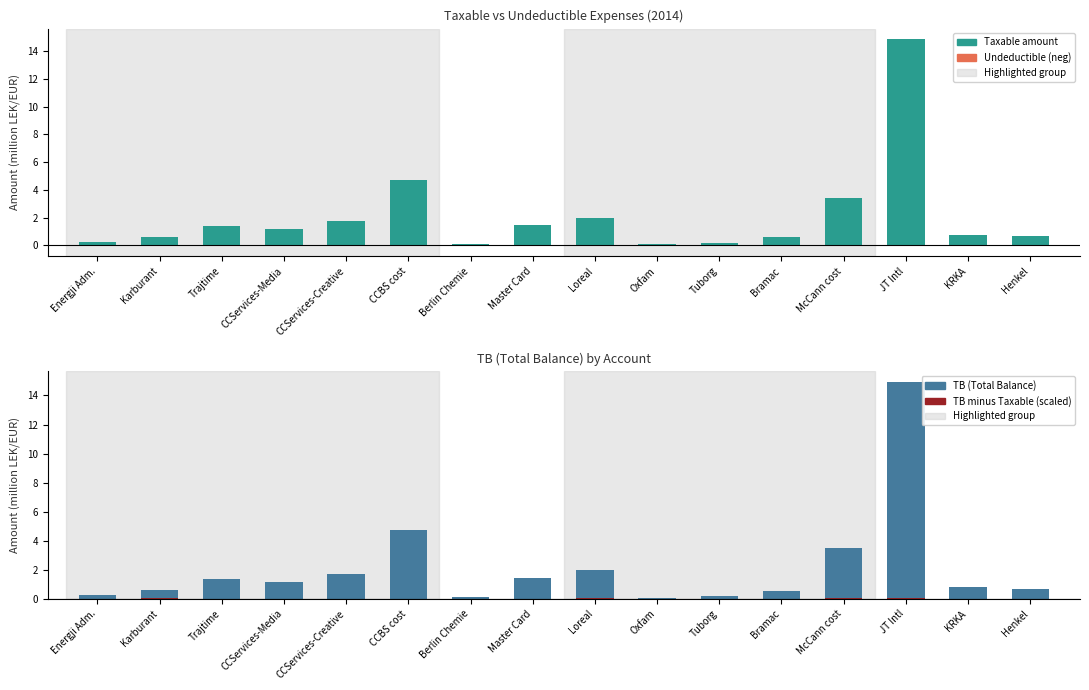

At how many categories does at least one series exceed 11?

1